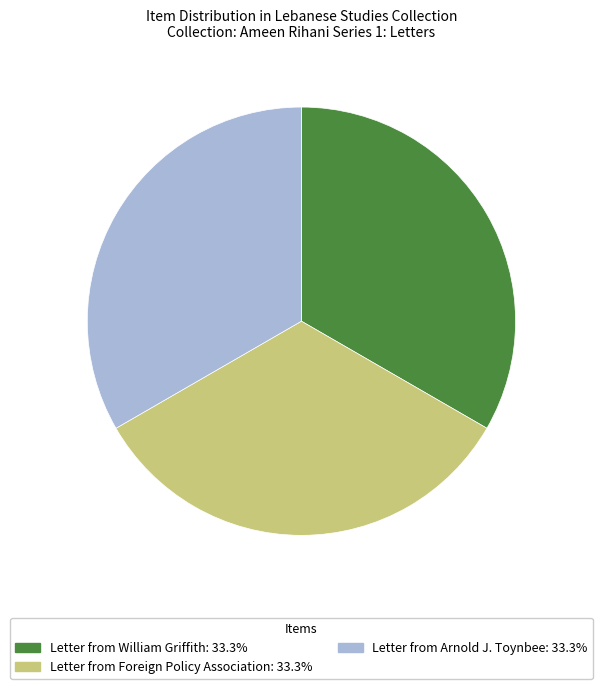

How many segments does this pie chart have?

3